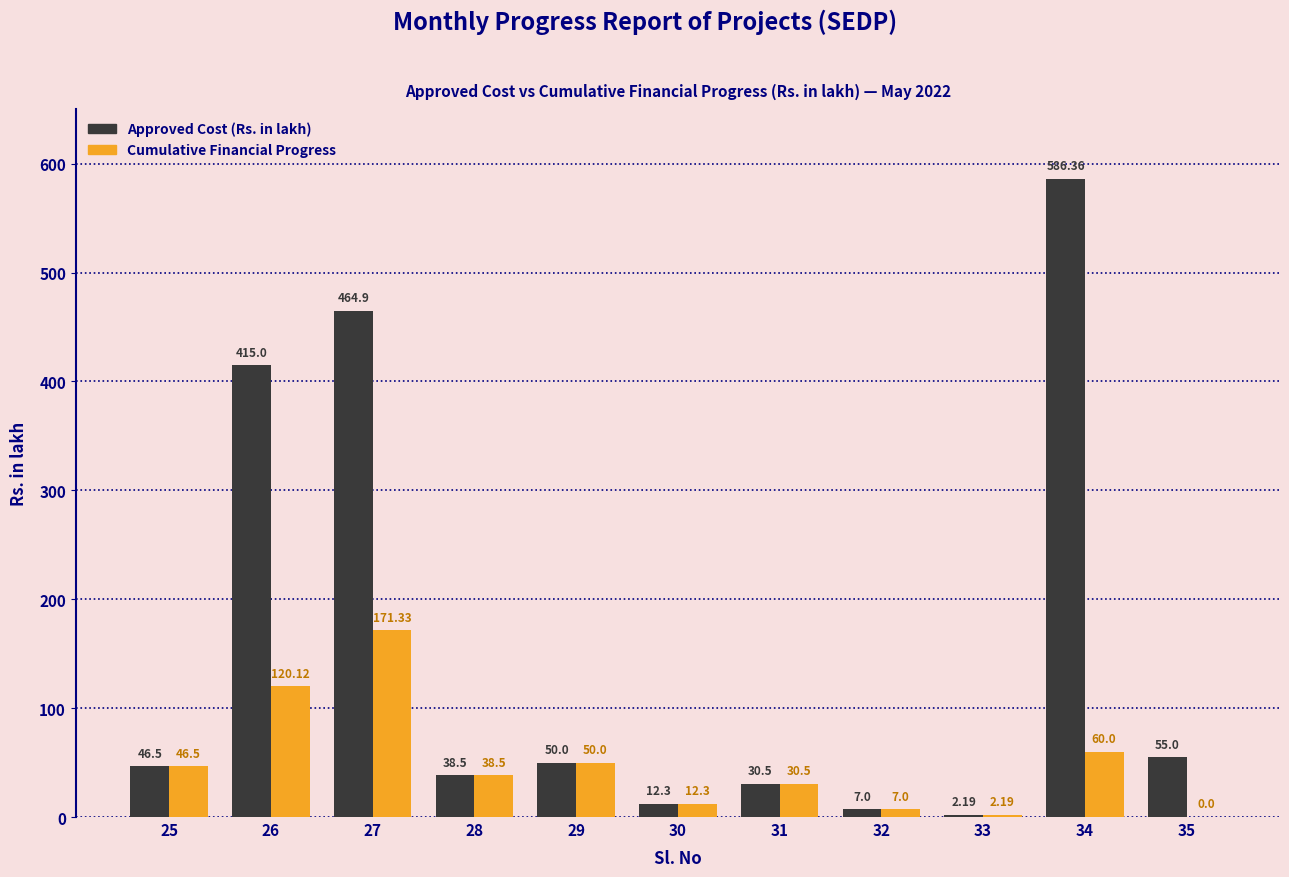

What is the total value across all series at 31?

61.0